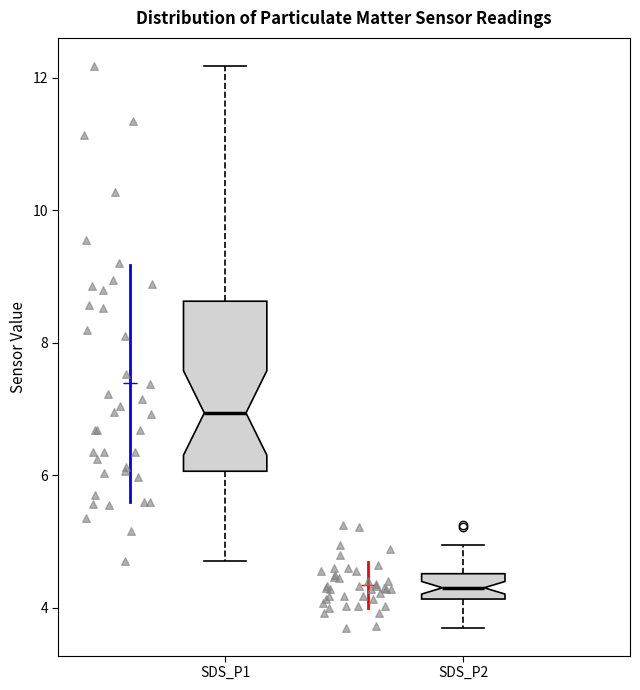

Reading left to right, read every box against the y-axis: the position of its median line, the range the box covers, and the ends of its whiskers. The values are not printed on the chart, so give them approximately, as read against the axis.

SDS_P1: median 7.0, box 6.0 to 8.6, whiskers 4.8 to 12.2
SDS_P2: median 4.4, box 4.2 to 4.6, whiskers 3.8 to 5.0